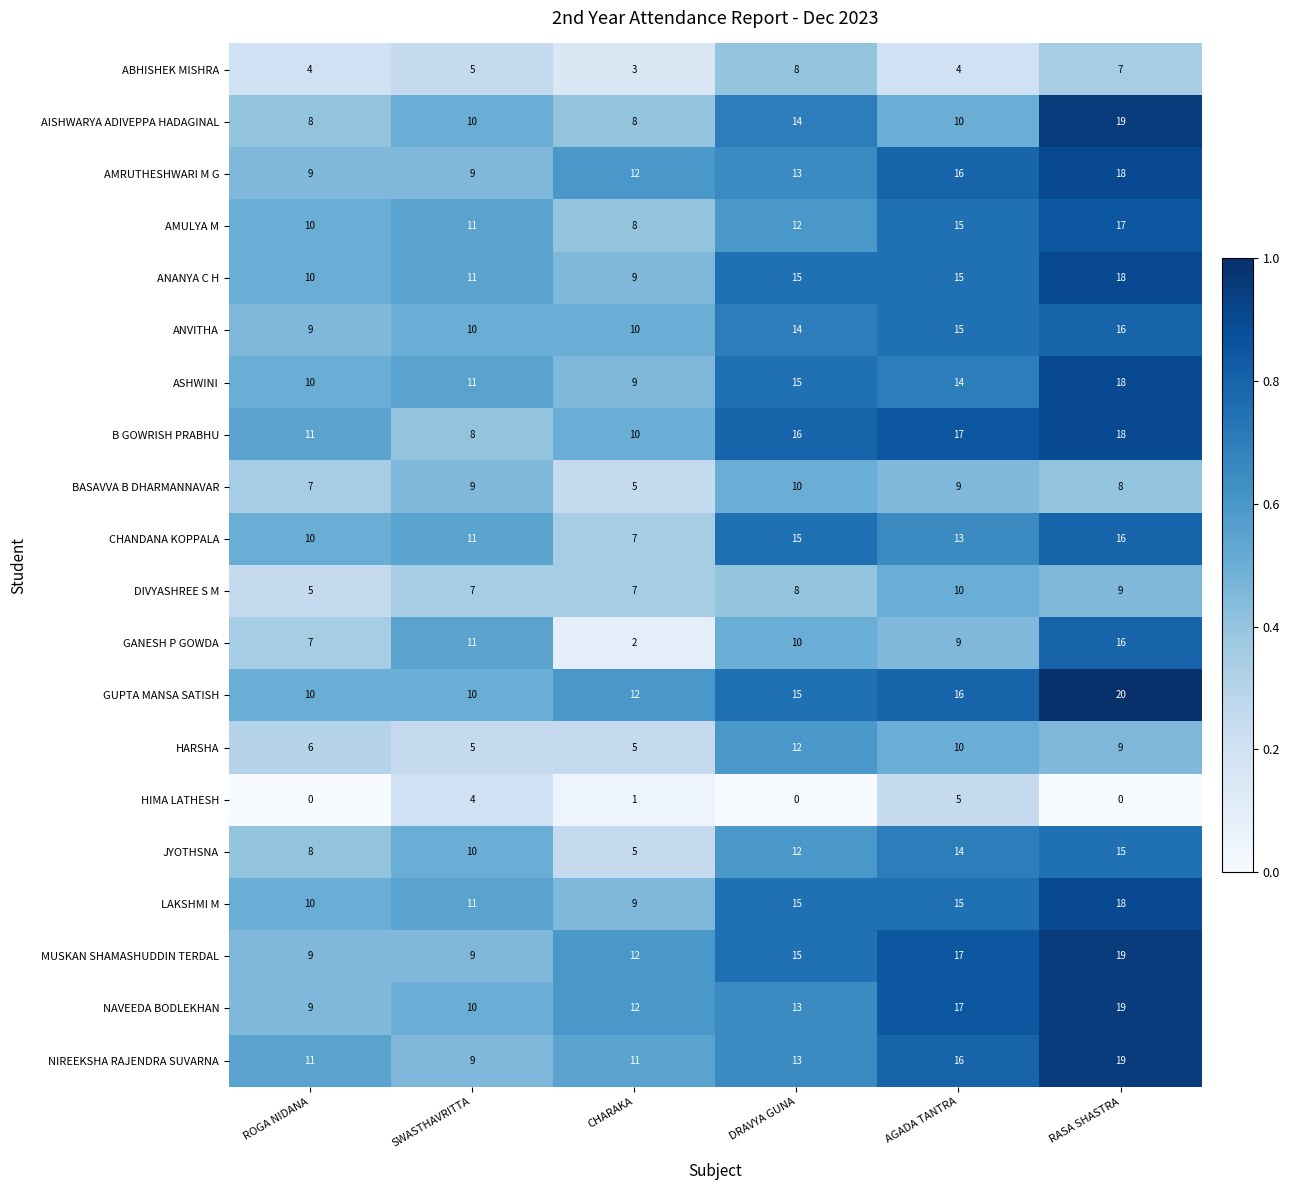

Is it true that AMRUTHESHWARI M G equals 5 at RASA SHASTRA?

False